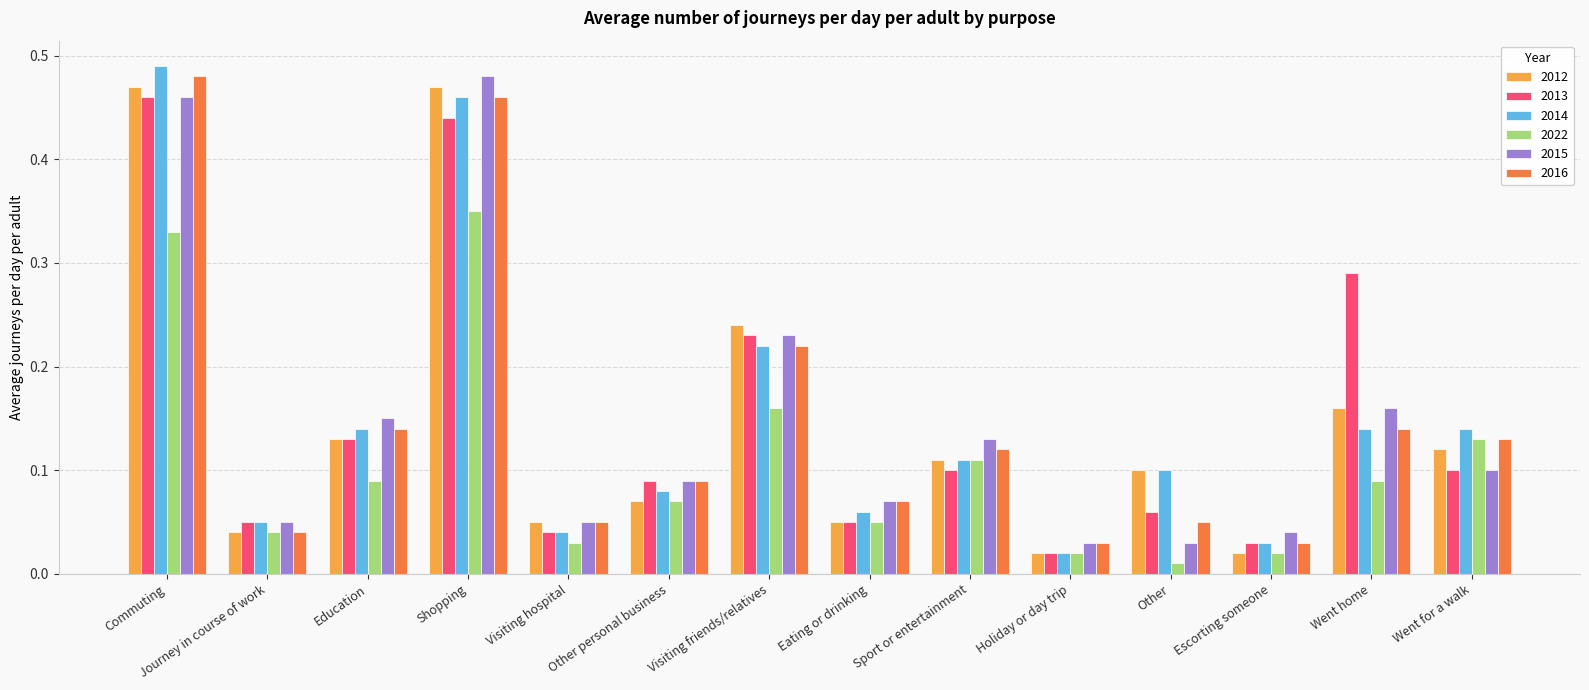

What is the label of the 2nd bar from the left?

Journey in course of work